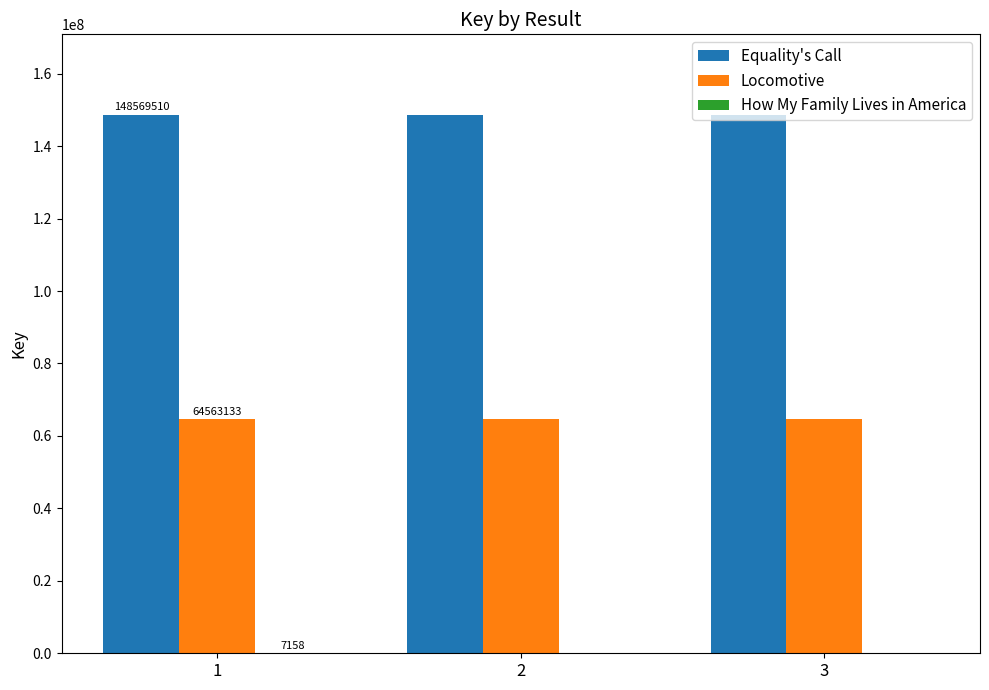

What is the sum of the Equality's Call values at 1 and 2?

297139020